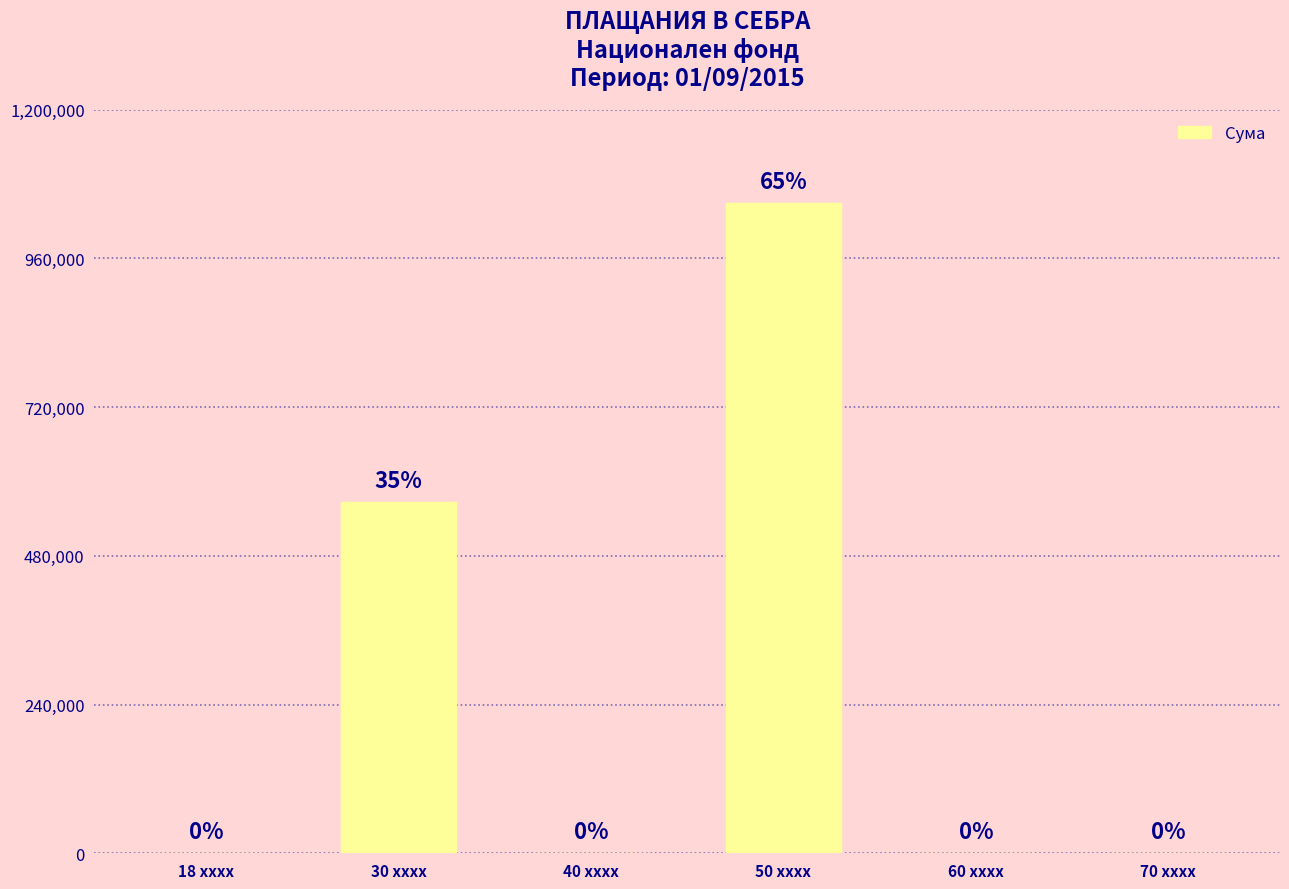

What is the greatest value displayed?

1050084.8